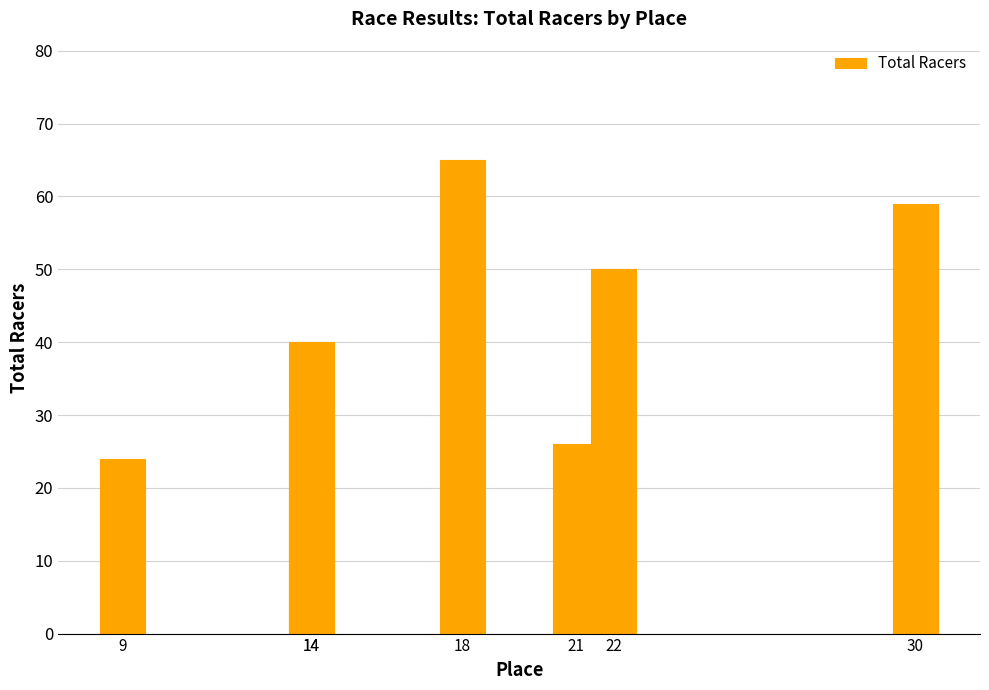

Which has a higher value, 9 or 14?

14